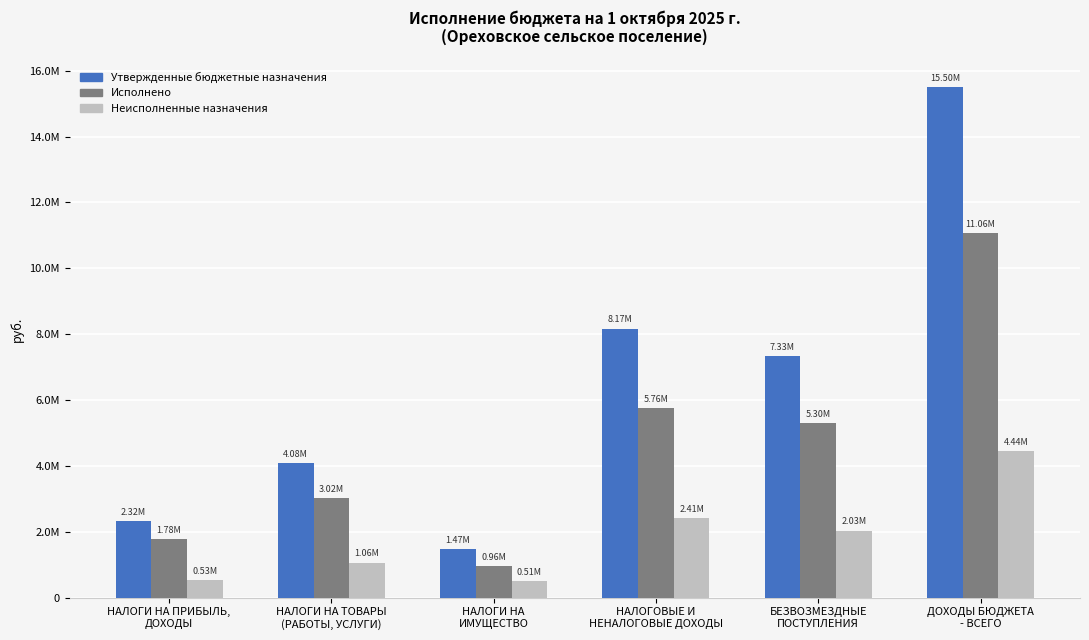

Reading left to right, what are all the values shown in this chart?

Утвержденные бюджетные назначения: НАЛОГИ НА ПРИБЫЛЬ,
ДОХОДЫ=2318600.0	НАЛОГИ НА ТОВАРЫ
(РАБОТЫ, УСЛУГИ)=4084570.0	НАЛОГИ НА
ИМУЩЕСТВО=1465500.0	НАЛОГОВЫЕ И
НЕНАЛОГОВЫЕ ДОХОДЫ=8168670.0	БЕЗВОЗМЕЗДНЫЕ
ПОСТУПЛЕНИЯ=7329723.0	ДОХОДЫ БЮДЖЕТА
- ВСЕГО=15498393.0
Исполнено: НАЛОГИ НА ПРИБЫЛЬ,
ДОХОДЫ=1784173.1	НАЛОГИ НА ТОВАРЫ
(РАБОТЫ, УСЛУГИ)=3022935.2	НАЛОГИ НА
ИМУЩЕСТВО=955062.0	НАЛОГОВЫЕ И
НЕНАЛОГОВЫЕ ДОХОДЫ=5762170.2	БЕЗВОЗМЕЗДНЫЕ
ПОСТУПЛЕНИЯ=5297321.5	ДОХОДЫ БЮДЖЕТА
- ВСЕГО=11059491.7
Неисполненные назначения: НАЛОГИ НА ПРИБЫЛЬ,
ДОХОДЫ=534426.9	НАЛОГИ НА ТОВАРЫ
(РАБОТЫ, УСЛУГИ)=1061634.8	НАЛОГИ НА
ИМУЩЕСТВО=510438.0	НАЛОГОВЫЕ И
НЕНАЛОГОВЫЕ ДОХОДЫ=2406499.8	БЕЗВОЗМЕЗДНЫЕ
ПОСТУПЛЕНИЯ=2032401.5	ДОХОДЫ БЮДЖЕТА
- ВСЕГО=4438901.3